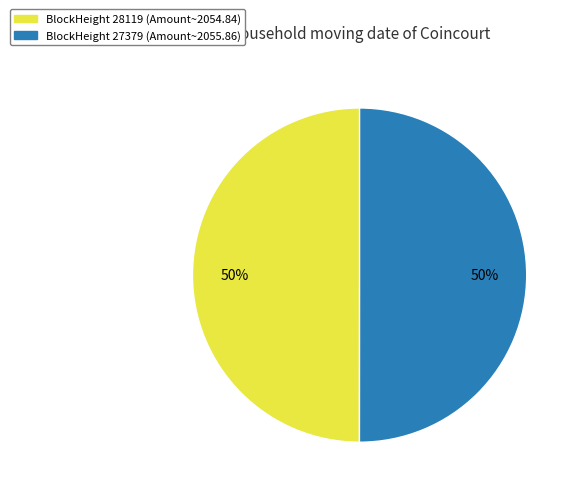

To the nearest percent, what is the average slice percentage?

50%